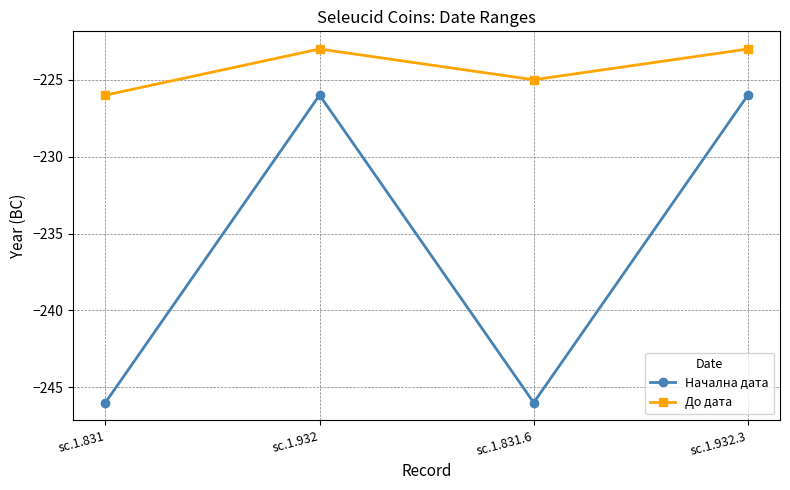

True or false: Начална дата and До дата intersect in this chart.

False